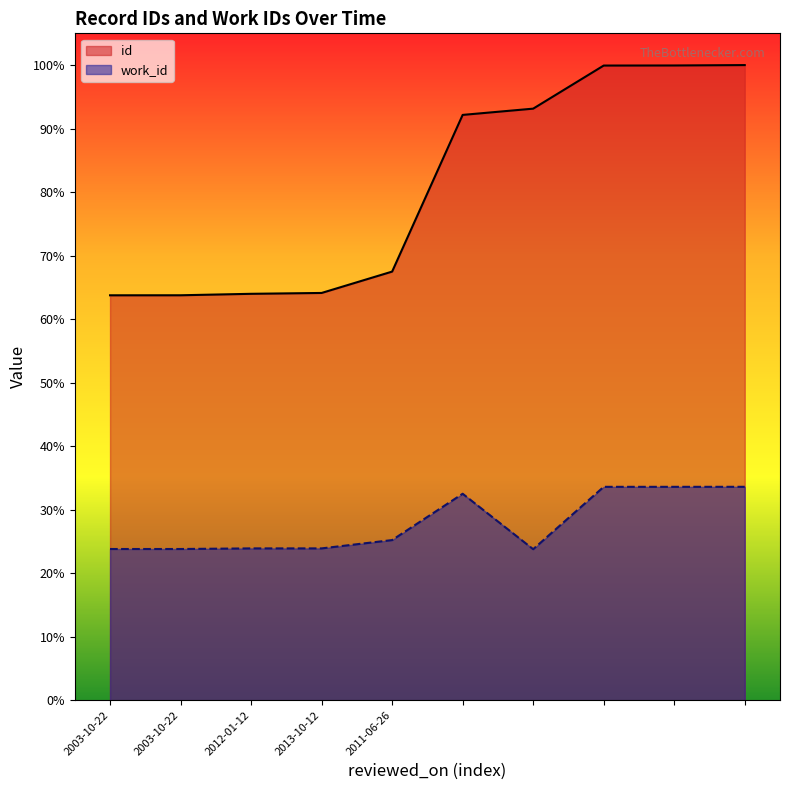

True or false: work_id and id intersect in this chart.

False